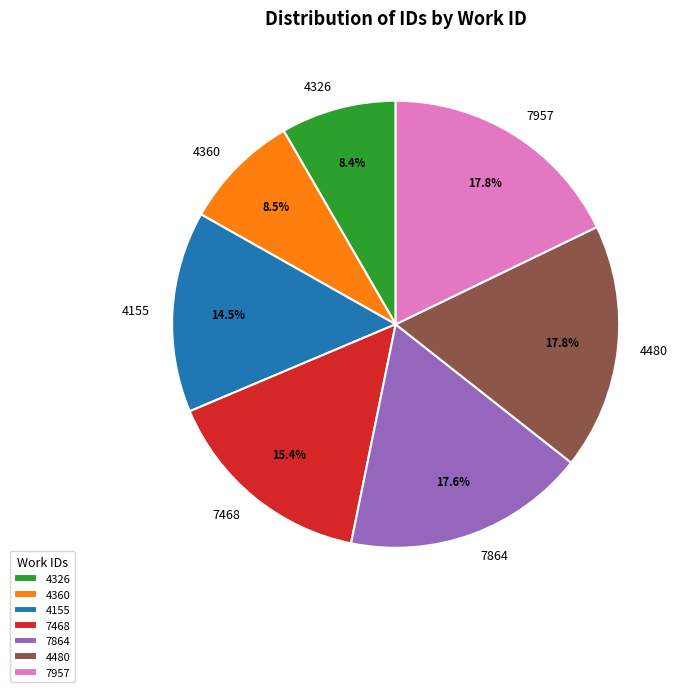

Which has a higher value, 7957 or 4326?

7957